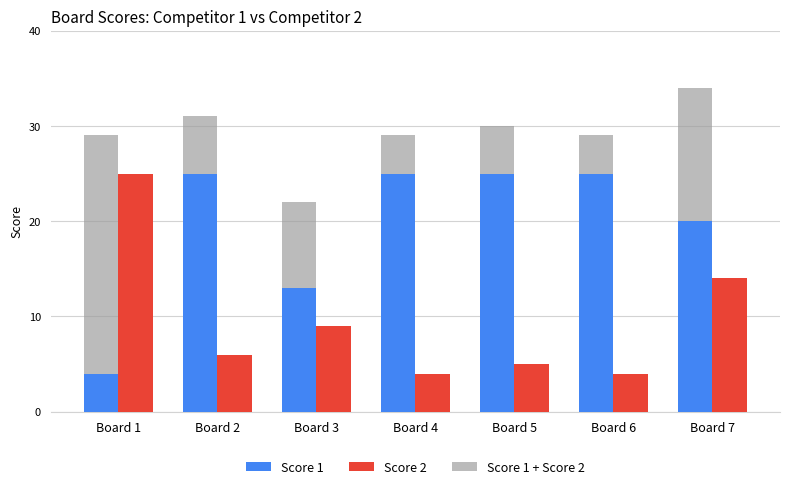

Is the value of Score 1 at Board 6 greater than the value of Score 2 at Board 7?

Yes